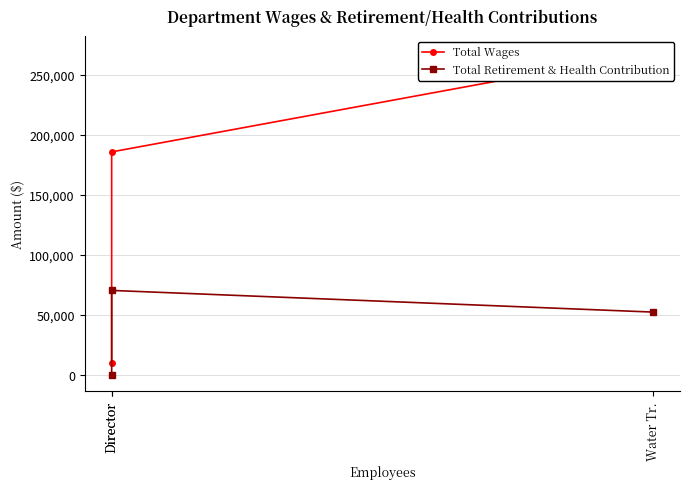

Reading right to left, extract all data points from this chart.

Total Wages: 10376	185859	268702
Total Retirement & Health Contribution: 0	70550	52518